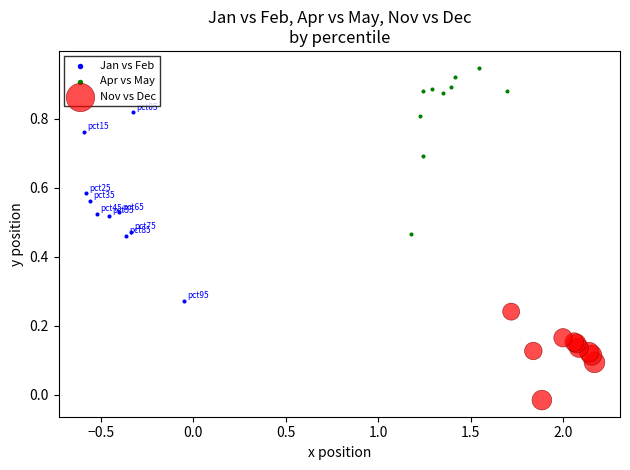

Which series contains the lowest Y value?

Nov vs Dec